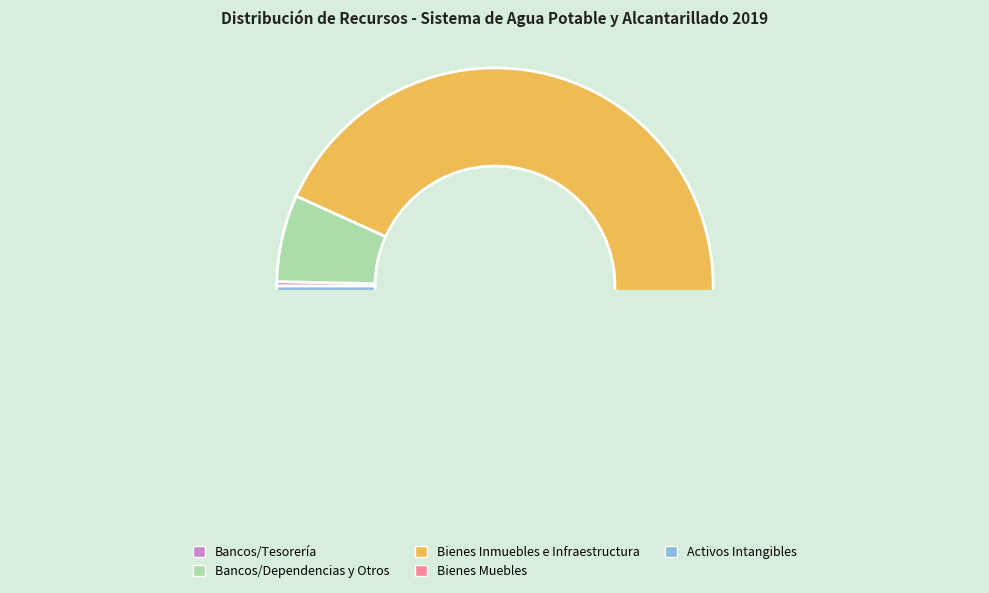

What is the largest slice in the pie chart?

Bienes Inmuebles, Infraestructura y Construcción